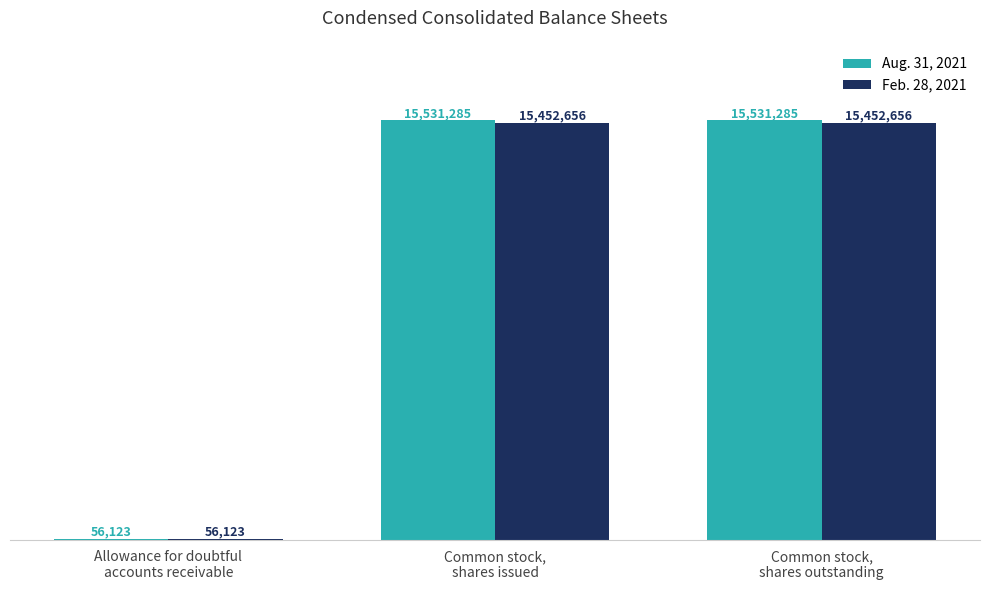

The Feb. 28, 2021 series shows 7549280 at Common stock,
shares outstanding. True or false?

False